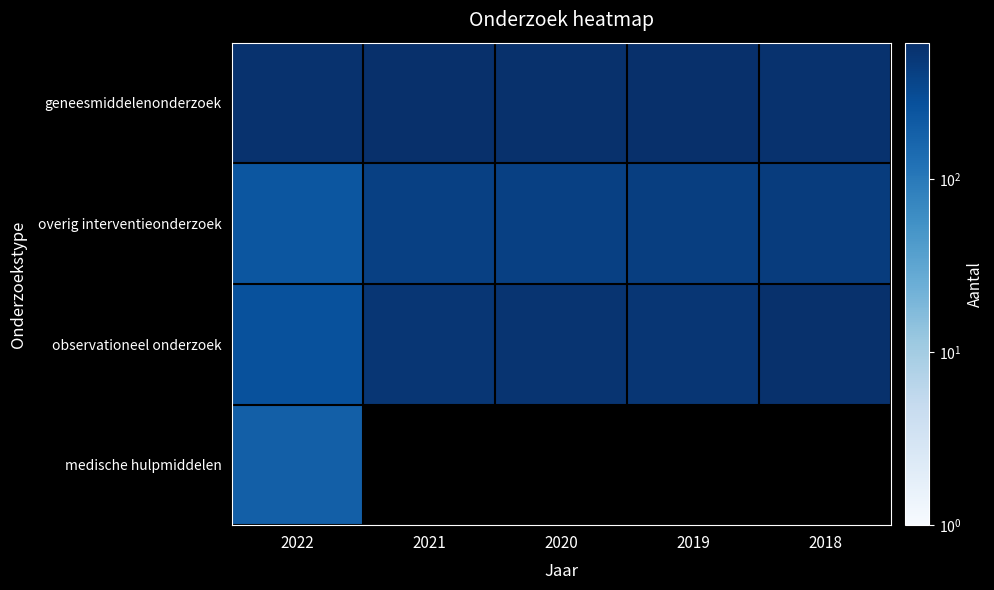

The overig interventieonderzoek series shows 78.8 at 2022. True or false?

False